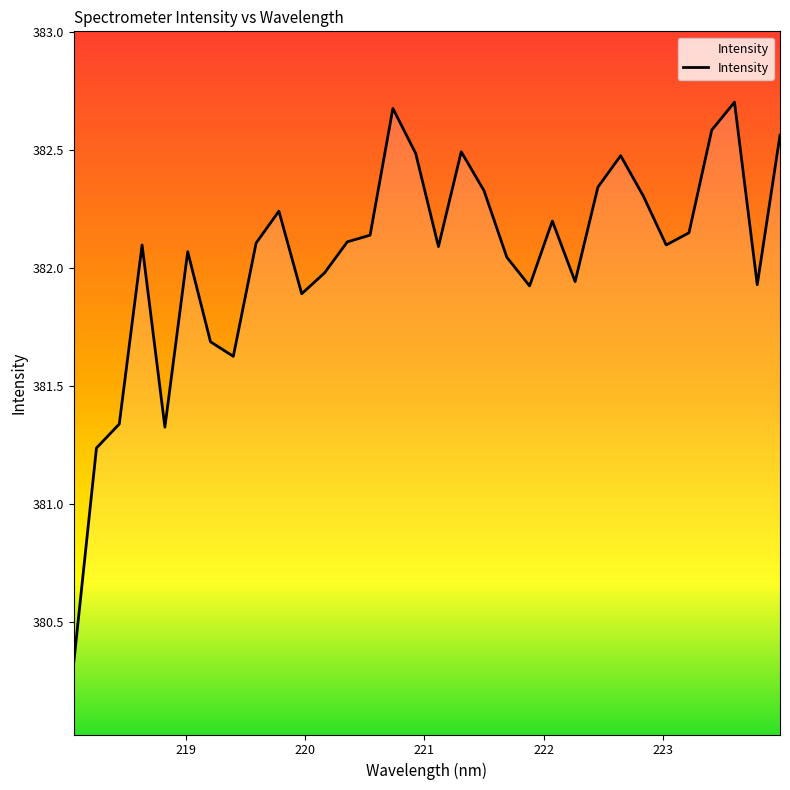

What is the greatest value displayed?

382.7